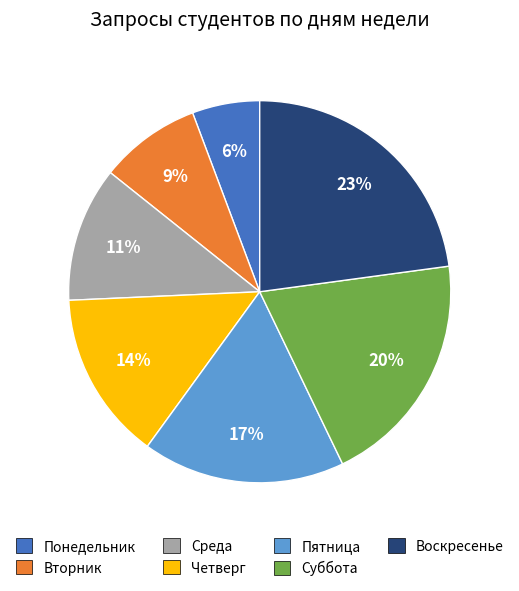

To the nearest percent, what portion does Вторник represent?

9%